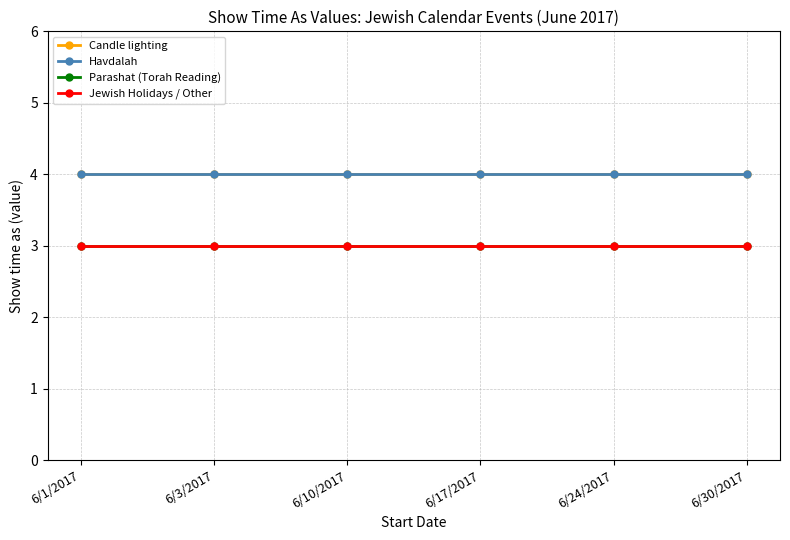

What is the approximate value of Jewish Holidays / Other at 6/17/2017?

3